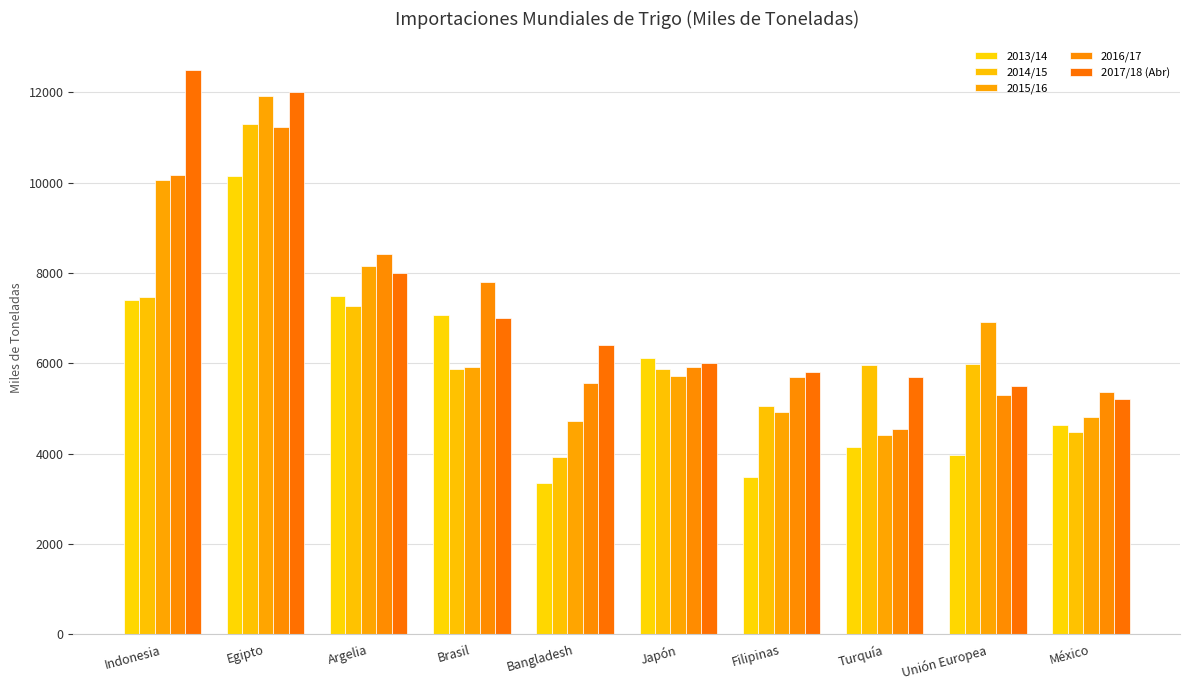

How many bars are there in each group?

5